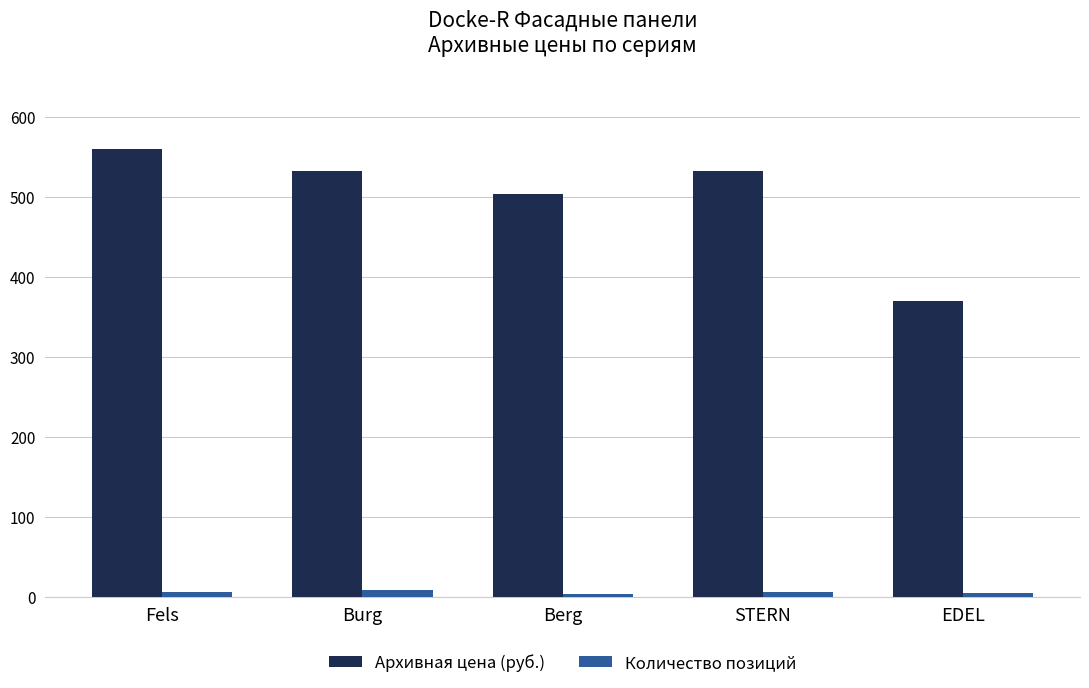

Does the chart contain any negative values?

No